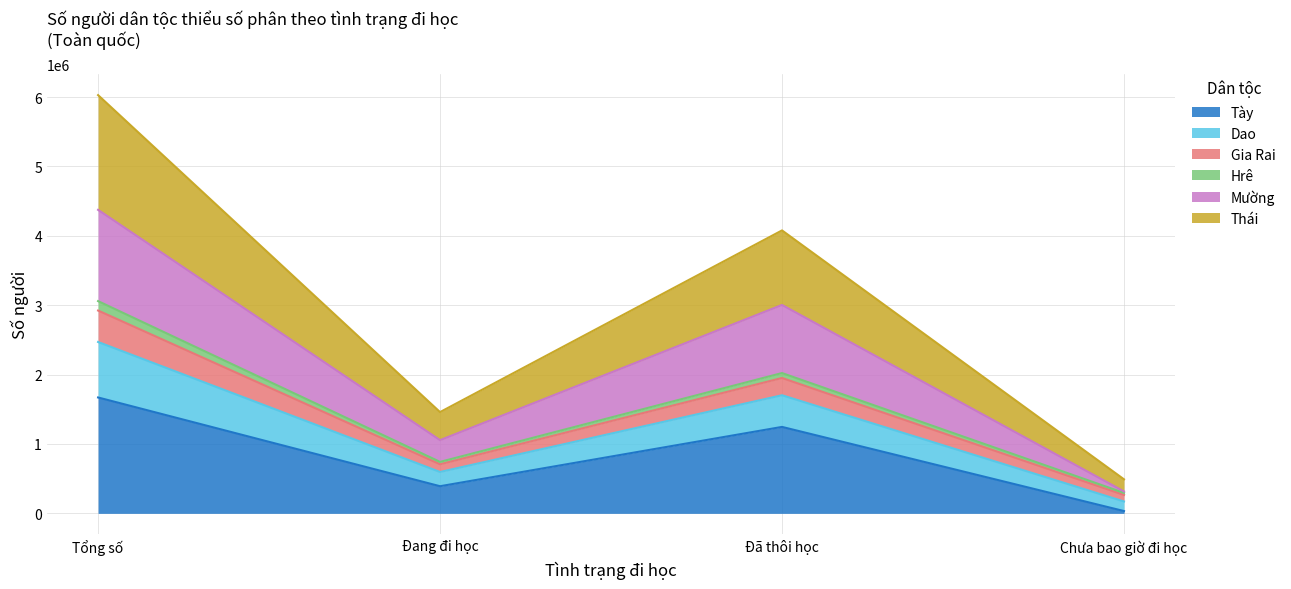

What is the label of the 4th point from the left?

Chưa bao giờ đi học